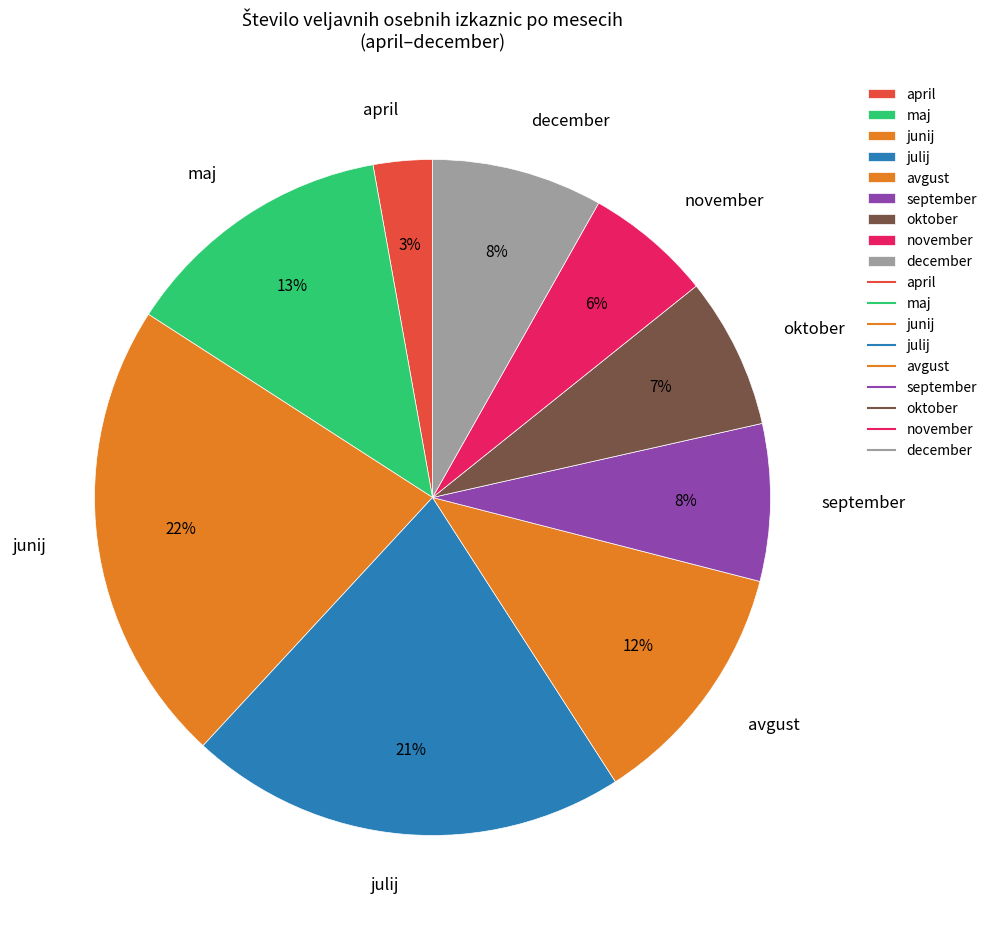

Is april the majority of the pie?

No